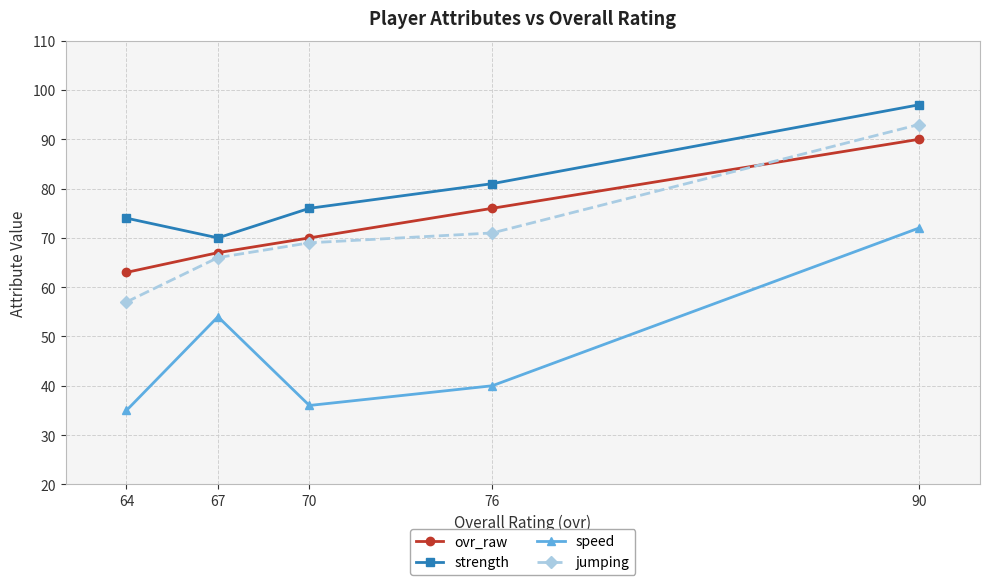

True or false: ovr_raw has a value of 34 at 67.

False